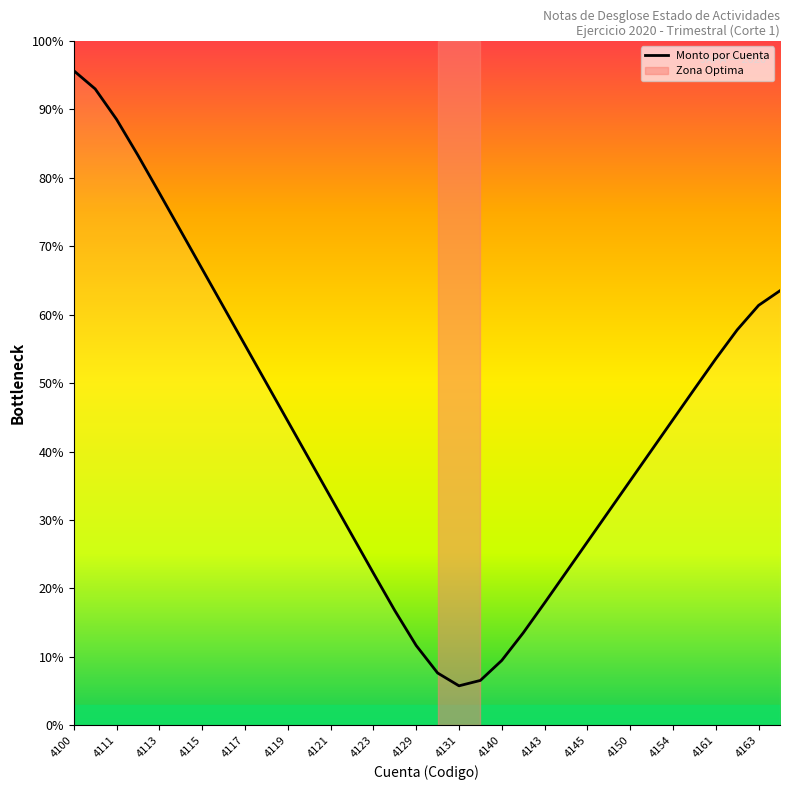

What is the maximum value shown in the chart?

95.6